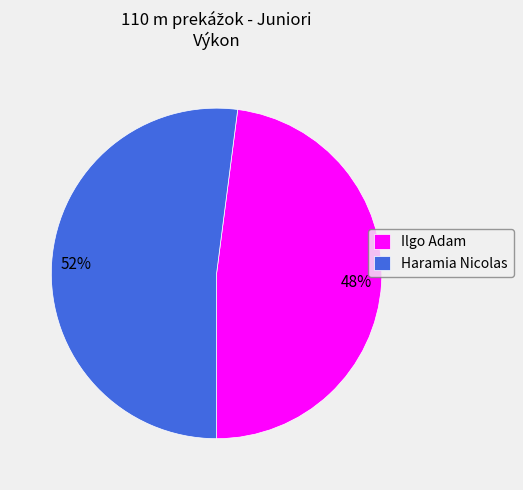

How many slices are in this pie chart?

2